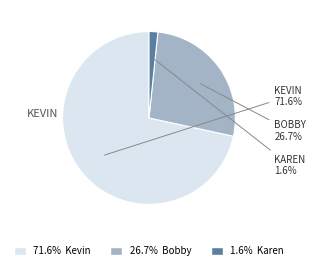

Is there any slice that represents more than half of the pie?

Yes